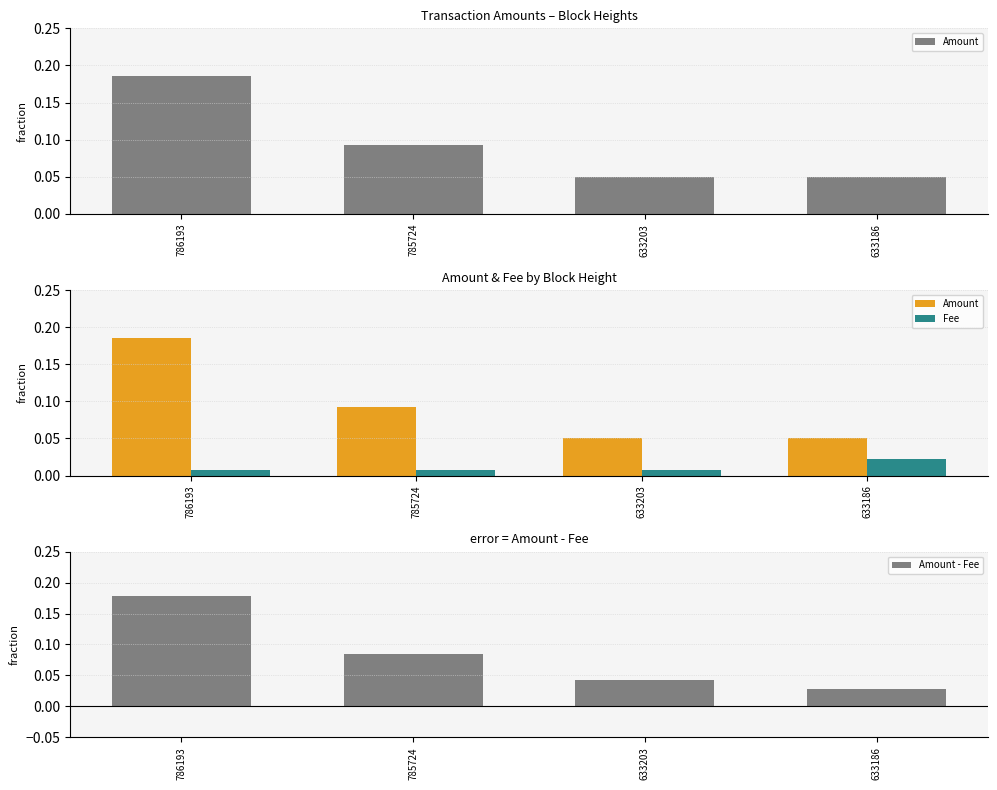

The Amount - Fee series shows 0.1 at 785724. True or false?

True